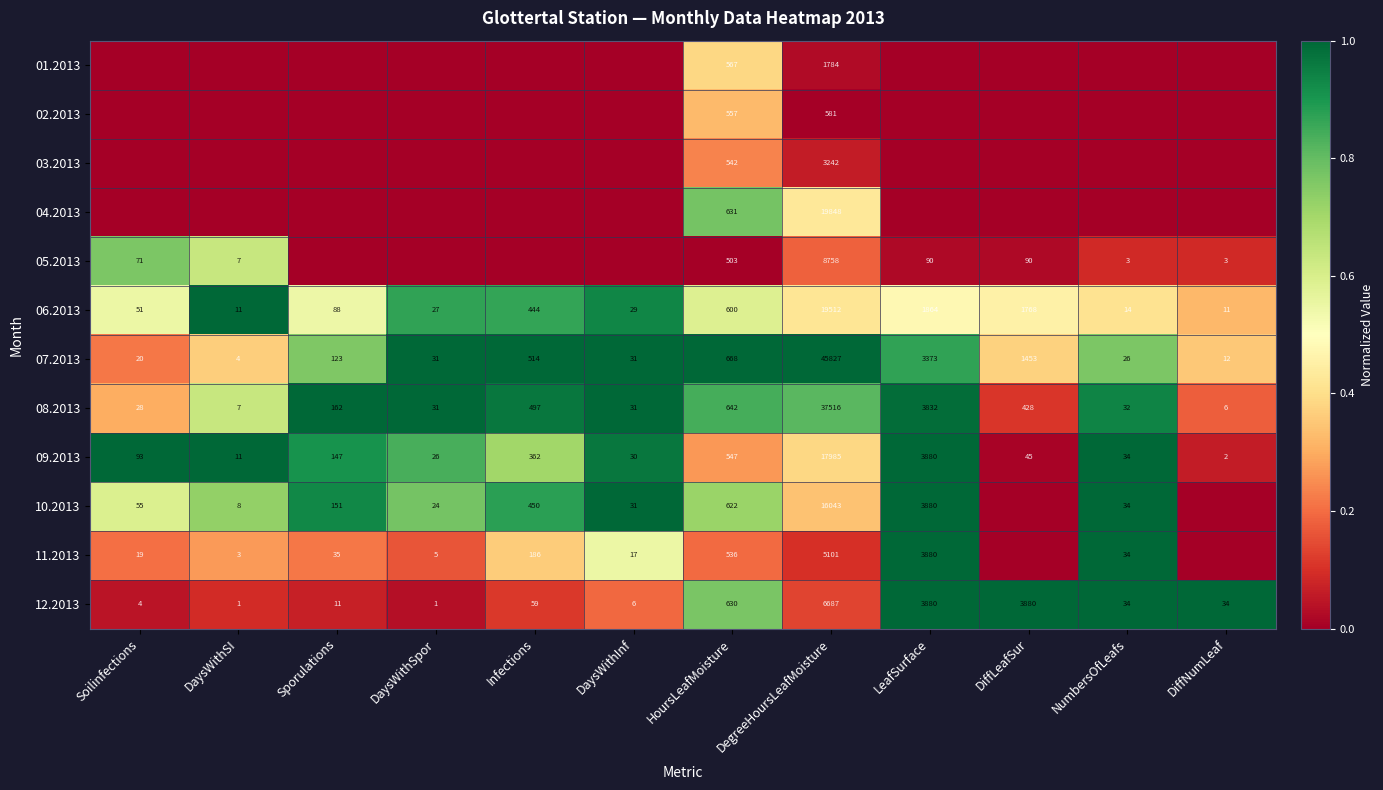

What is the difference between the highest and lowest values at DegreeHoursLeafMoisture?

45246